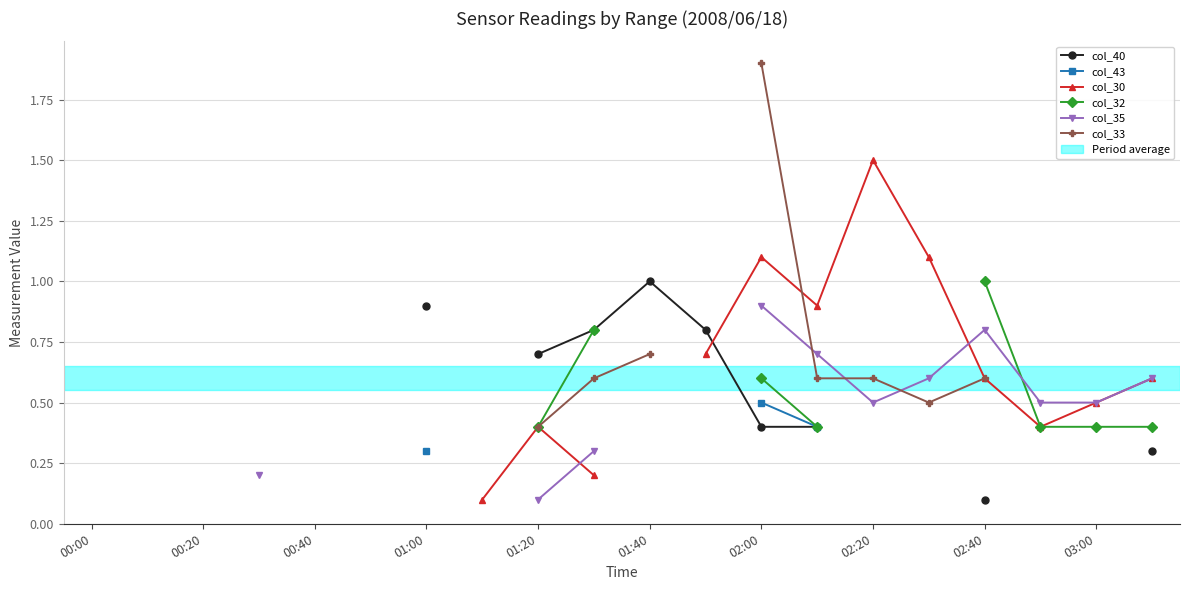

Count the number of data series in this chart.

6